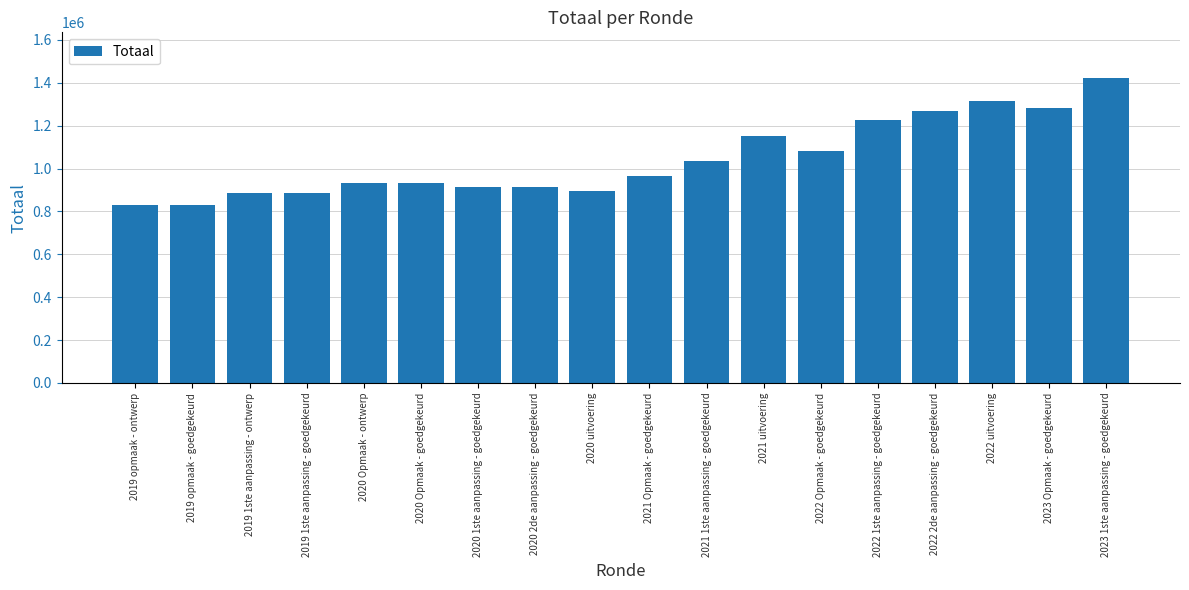

How many bars are there in total?

18